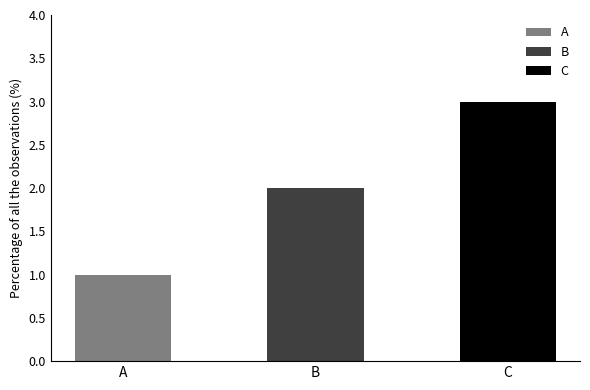

The chart shows a value of 3 at C. True or false?

True